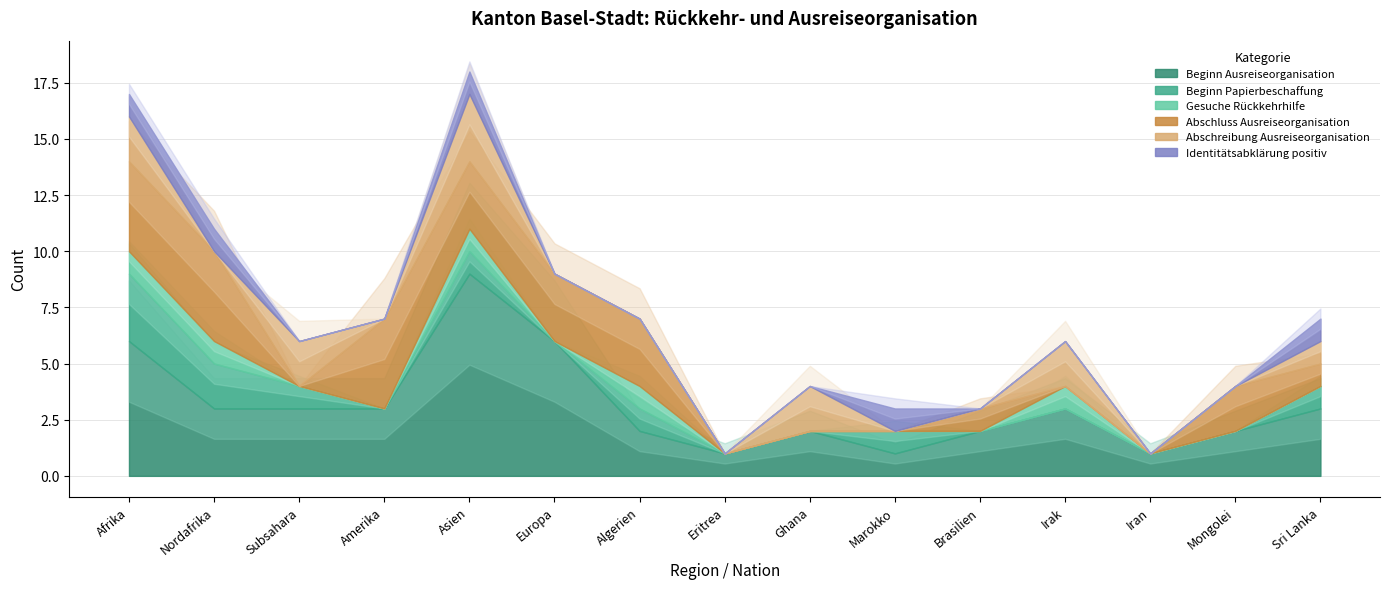

What is the difference between the maximum and minimum values in the Abschluss Ausreiseorganisation series?

4